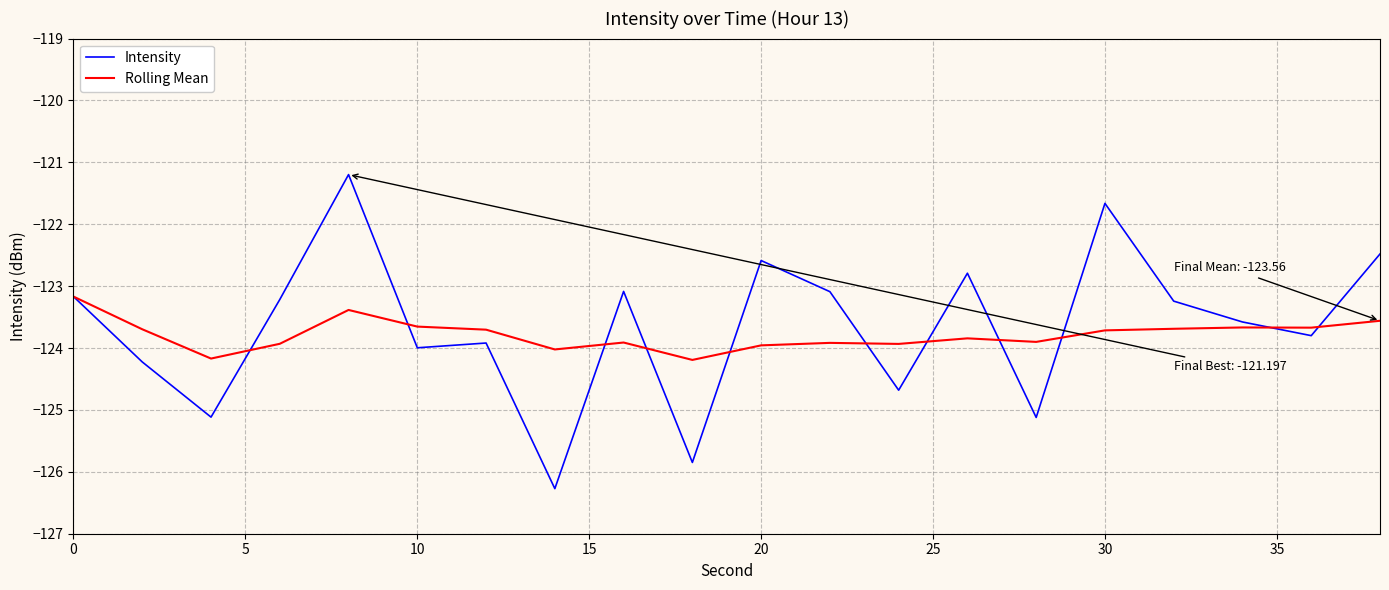

Count the number of data series in this chart.

2